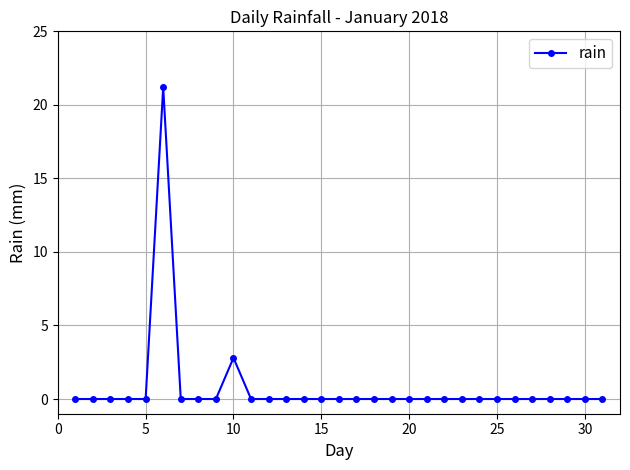

True or false: the data has more than 1 interior local peaks.

True